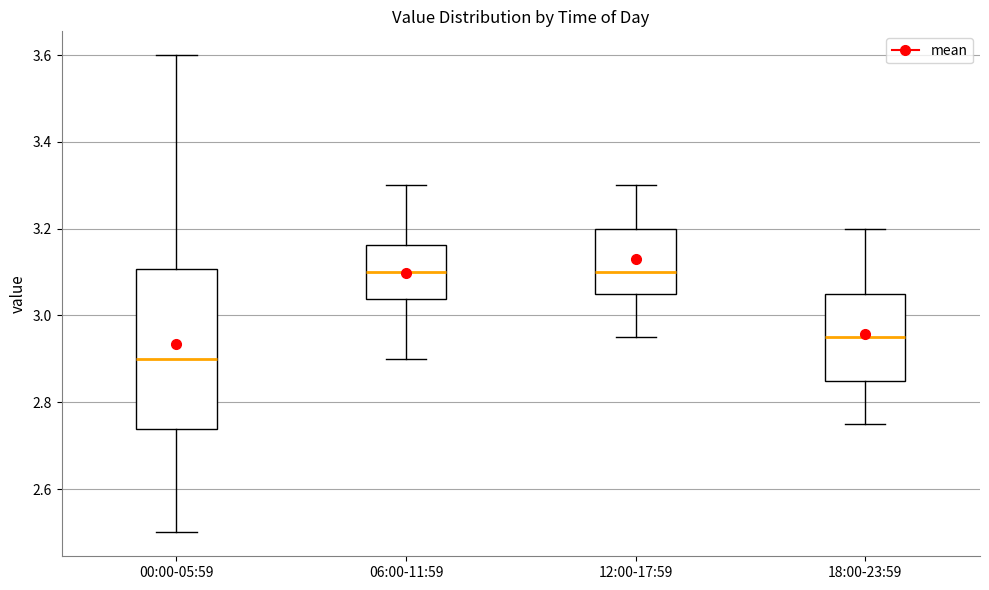

Which box has the lowest median line?

00:00-05:59